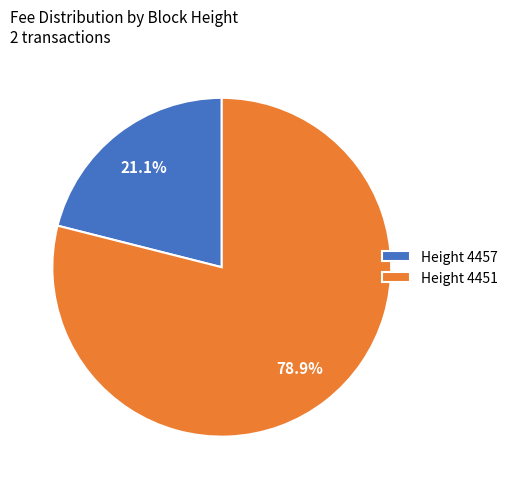

What percentage is NOT represented by Height 4451?

21.1%